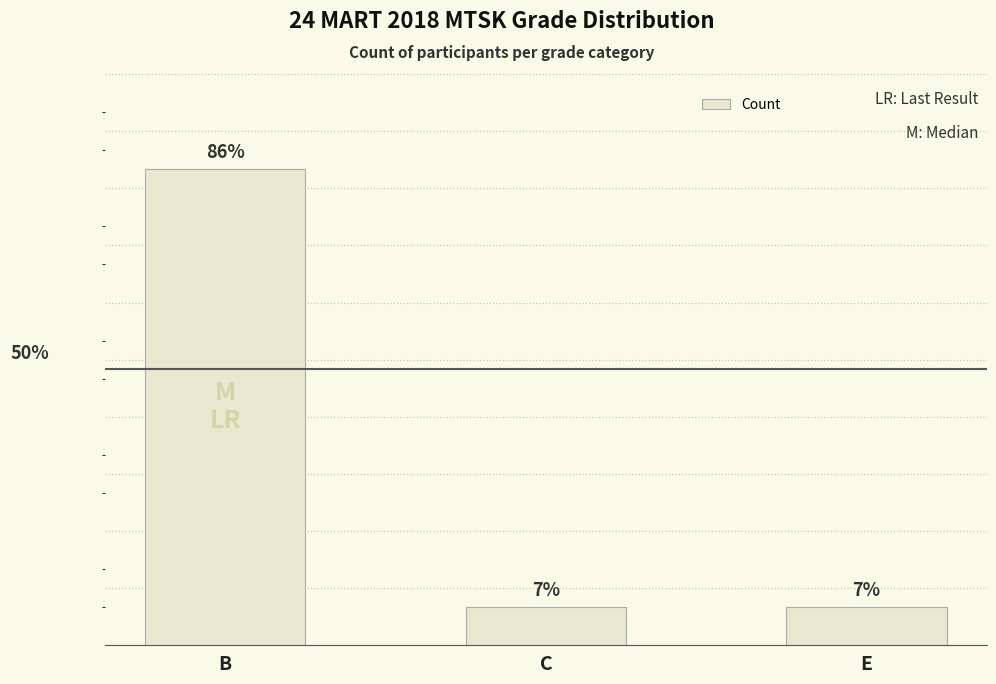

Are the bars horizontal?

No